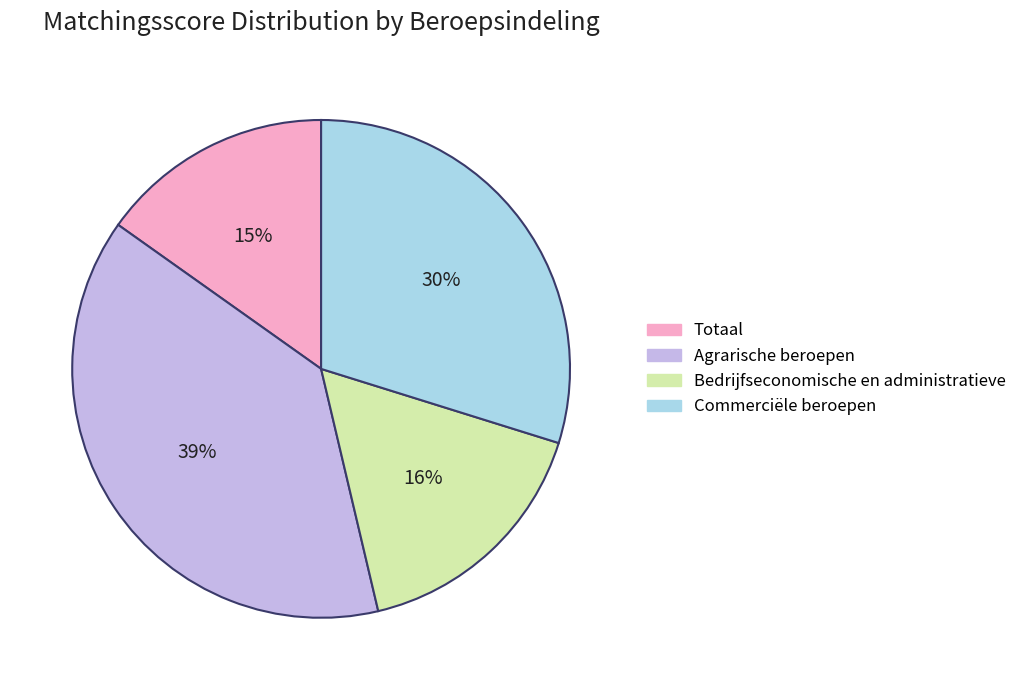

To the nearest percent, what portion does Commerciële beroepen represent?

30%